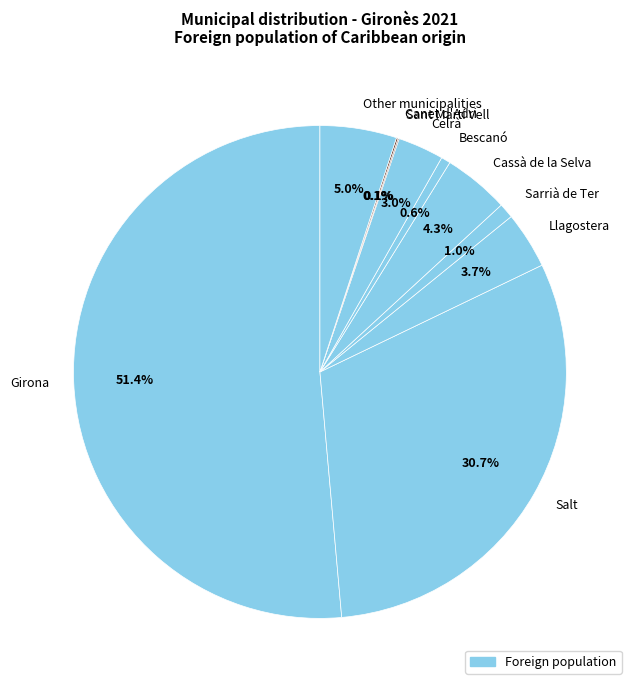

What percentage is the Other municipalities slice, to the nearest percent?

5%